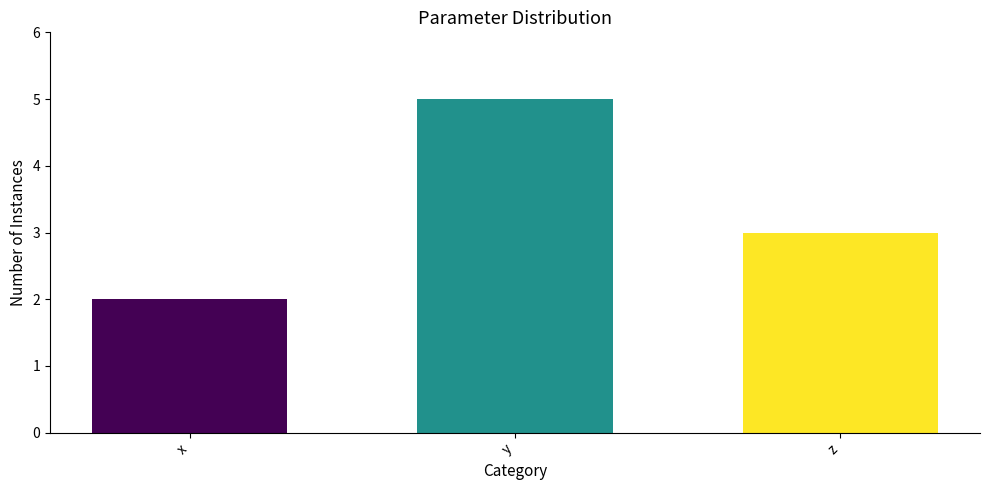

What is the difference between the values at y and z?

2